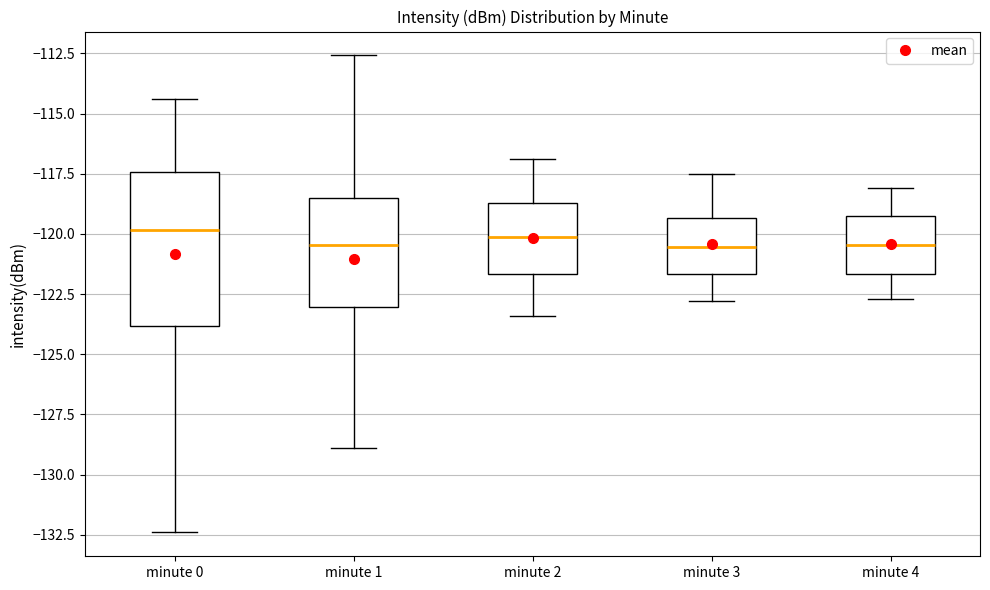

Where is the lower edge of the box for minute 4 on the y-axis? The values are not printed on the chart, so give them approximately, as read against the axis.

-121.5